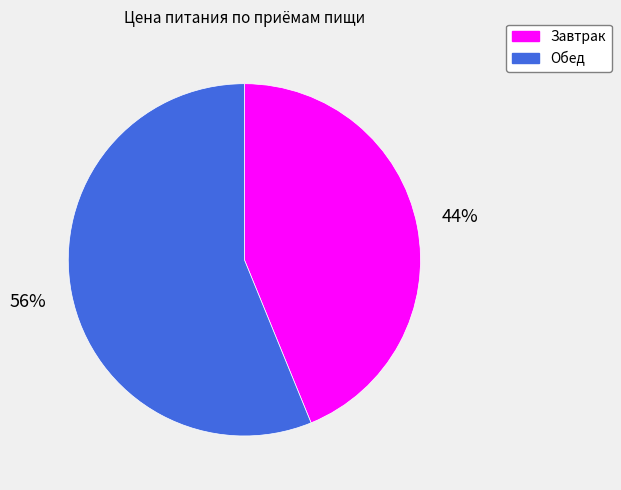

What percentage is the Завтрак slice, to the nearest percent?

44%